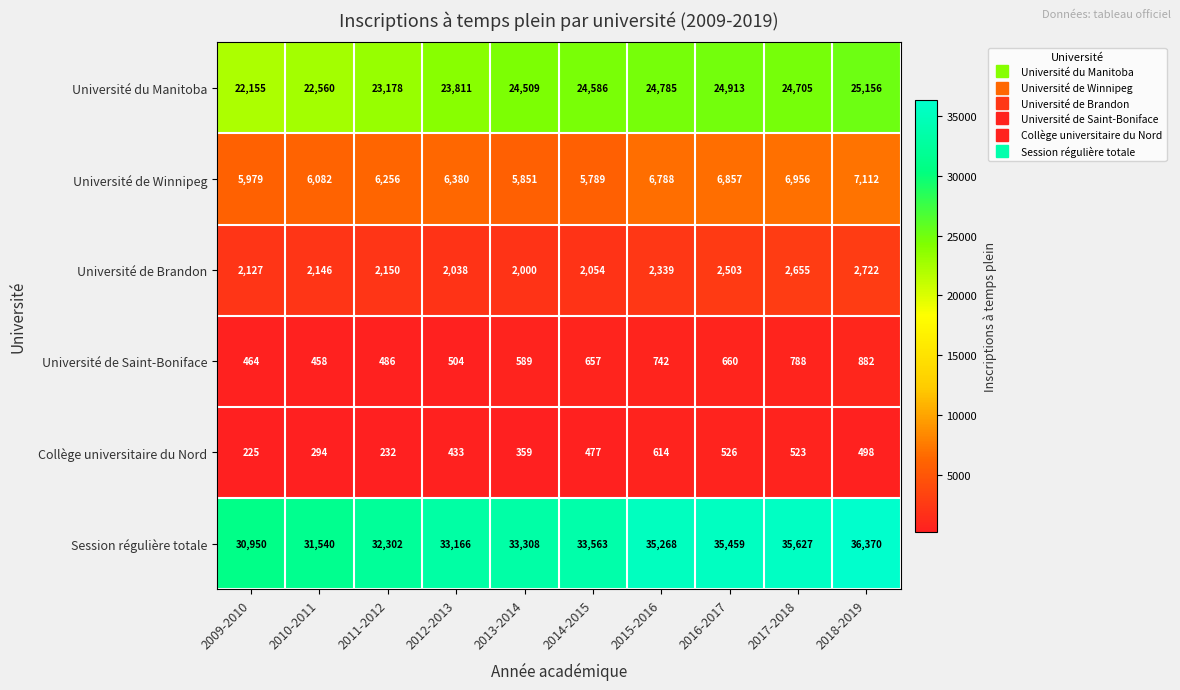

Is the value of Université de Winnipeg at 2015-2016 greater than the value of Université de Saint-Boniface at 2009-2010?

Yes